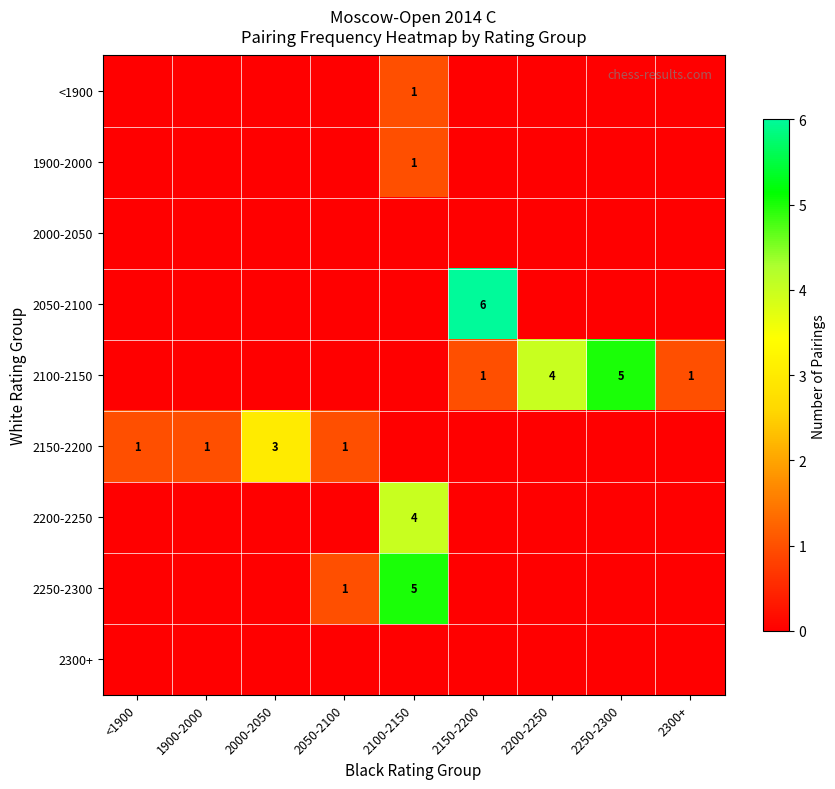

The 2150-2200 series shows 1 at 2050-2100. True or false?

True